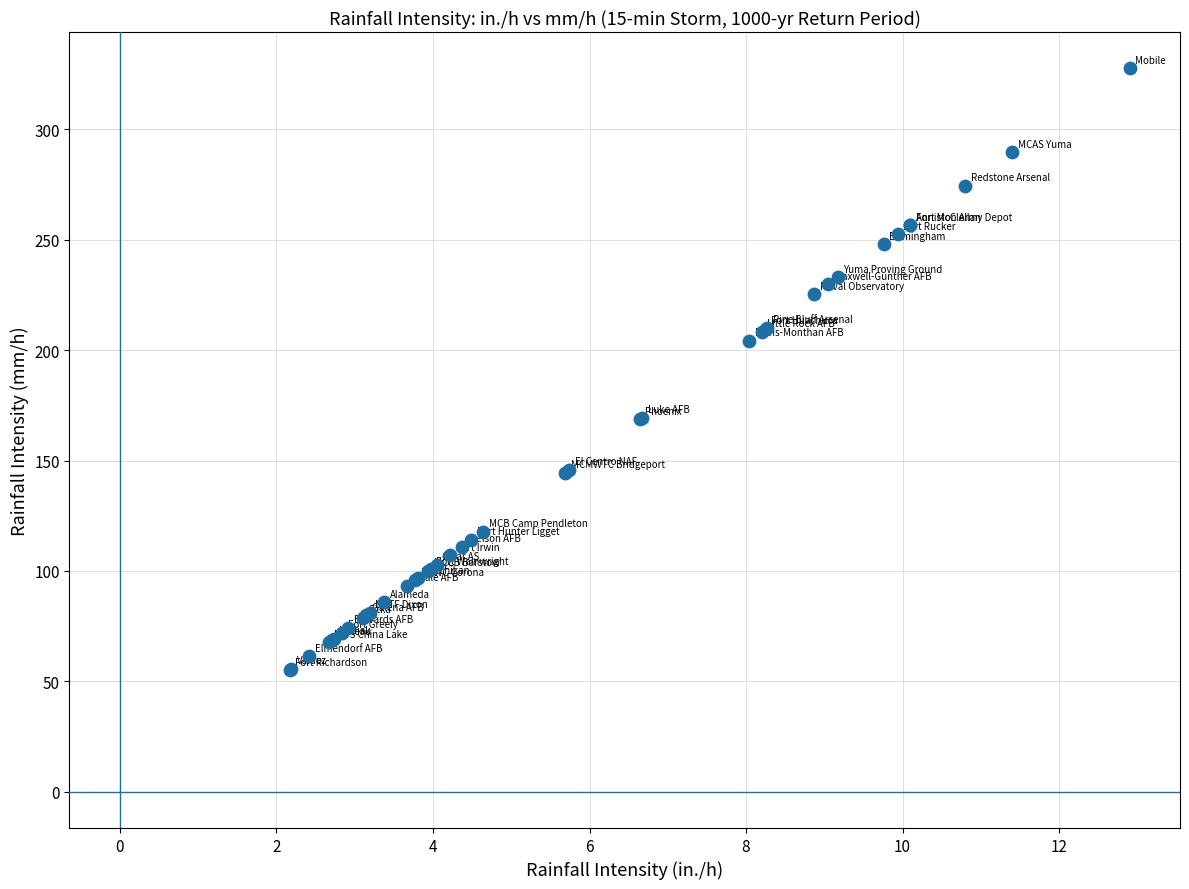

What Y value in the scatter plot is closest to 191?

204.2